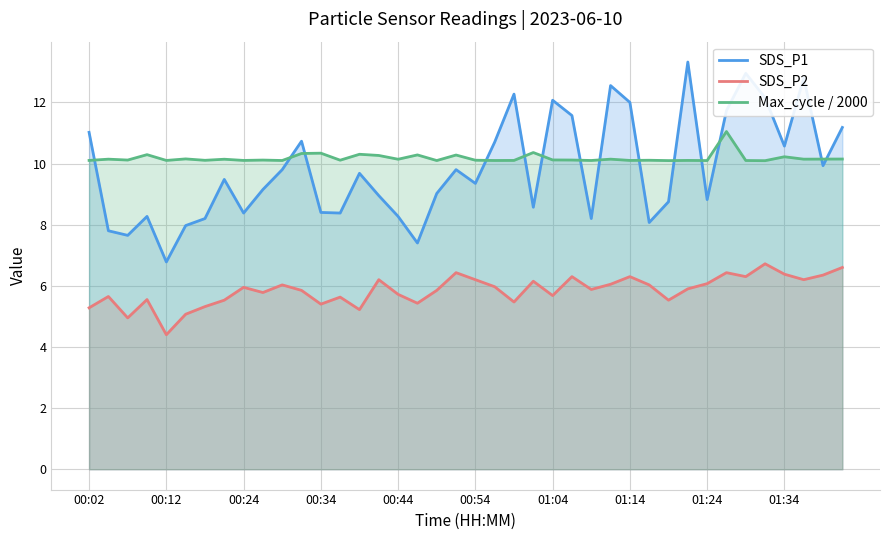

What is the minimum value for SDS_P2?

4.4